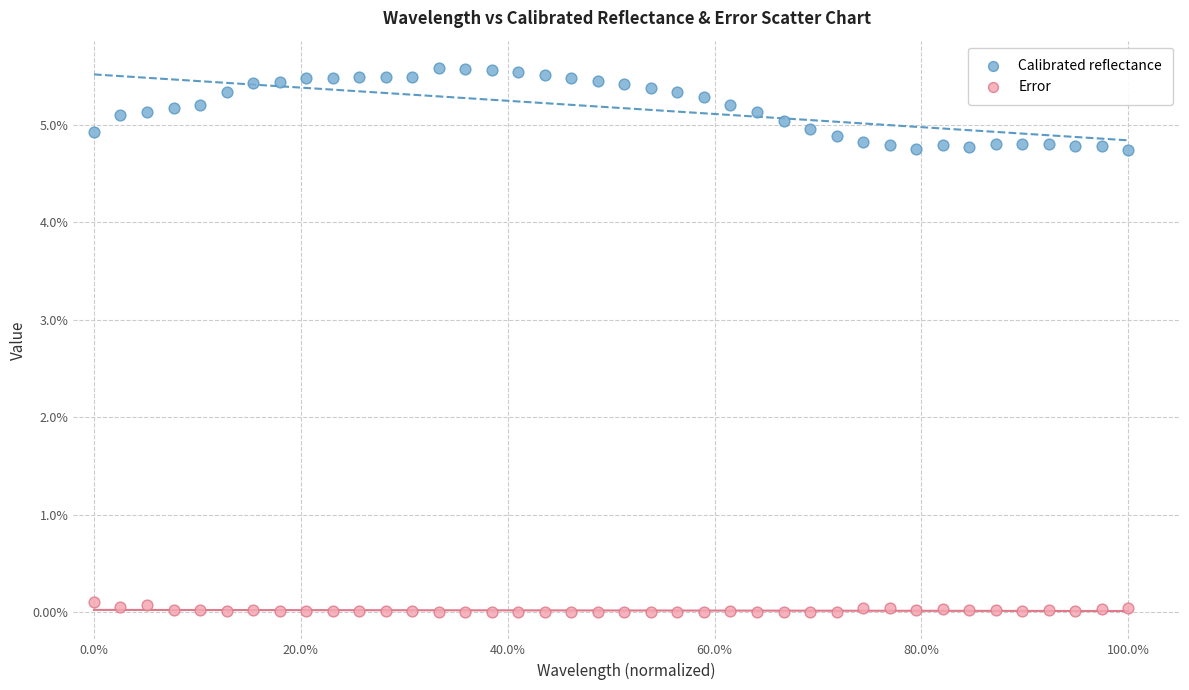

Which series has the widest spread of Y values?

Calibrated reflectance